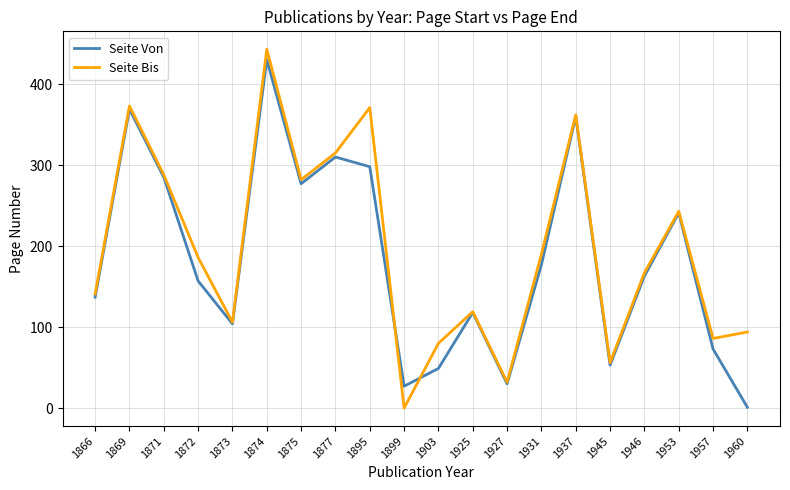

How many lines are shown in the chart?

2